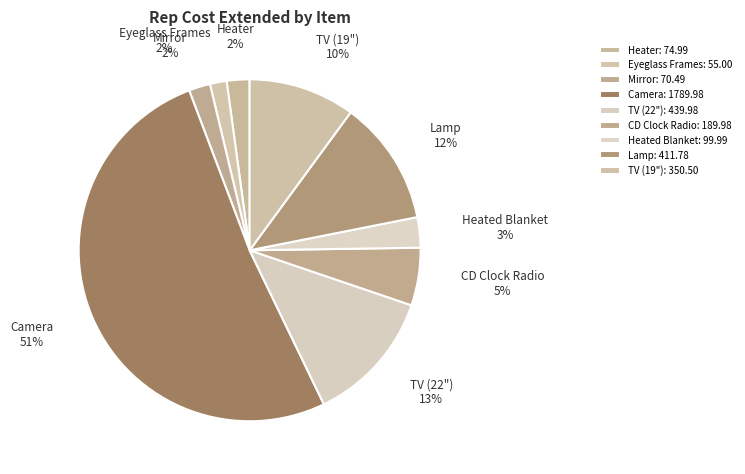

Between CD Clock Radio and TV (19"), which is larger?

TV (19")